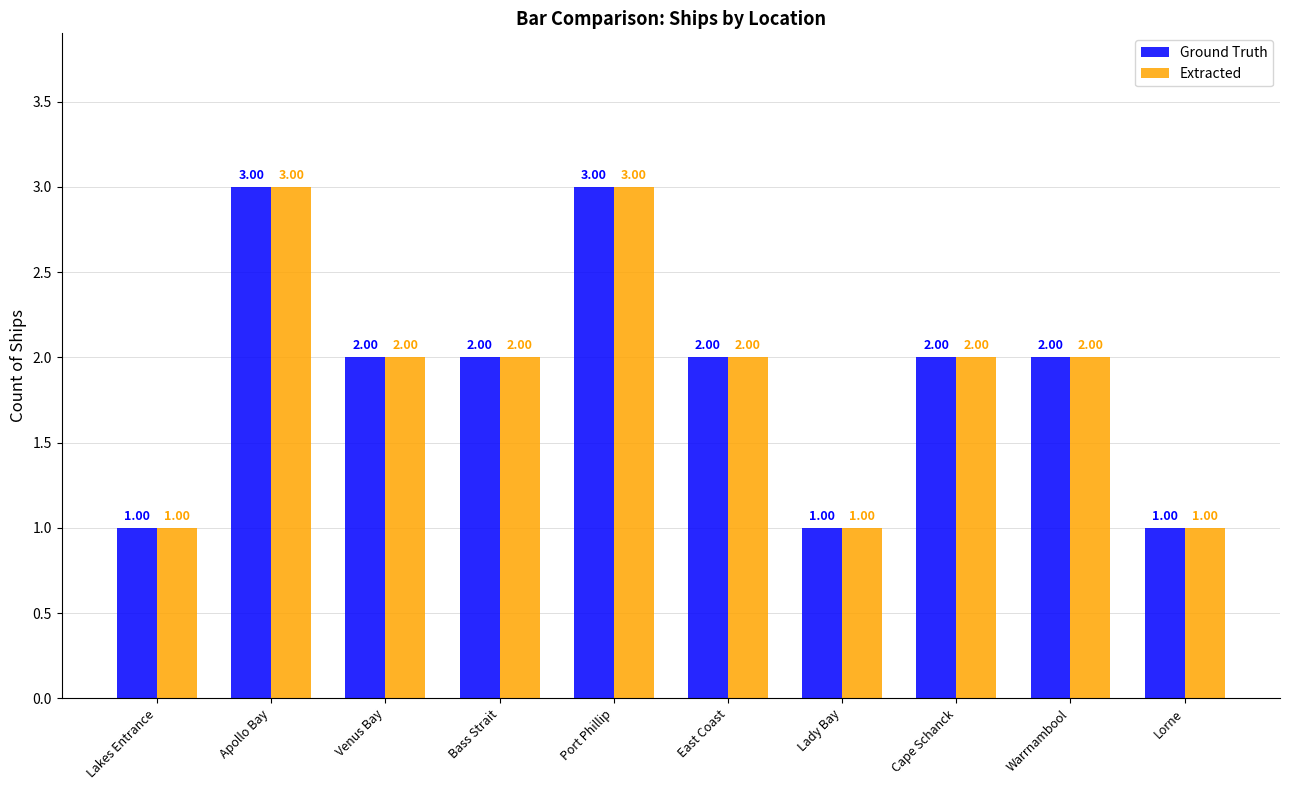

Reading left to right, transcribe all the data shown in this chart.

Ground Truth: Lakes Entrance=1	Apollo Bay=3	Venus Bay=2	Bass Strait=2	Port Phillip=3	East Coast=2	Lady Bay=1	Cape Schanck=2	Warrnambool=2	Lorne=1
Extracted: Lakes Entrance=1	Apollo Bay=3	Venus Bay=2	Bass Strait=2	Port Phillip=3	East Coast=2	Lady Bay=1	Cape Schanck=2	Warrnambool=2	Lorne=1